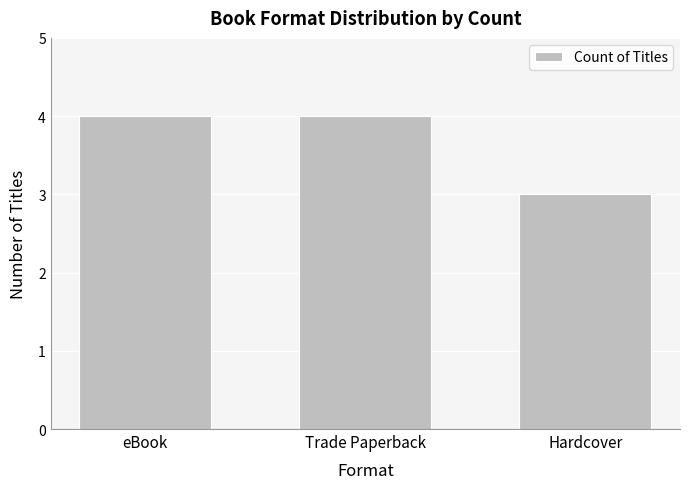

What position from the left is eBook?

1